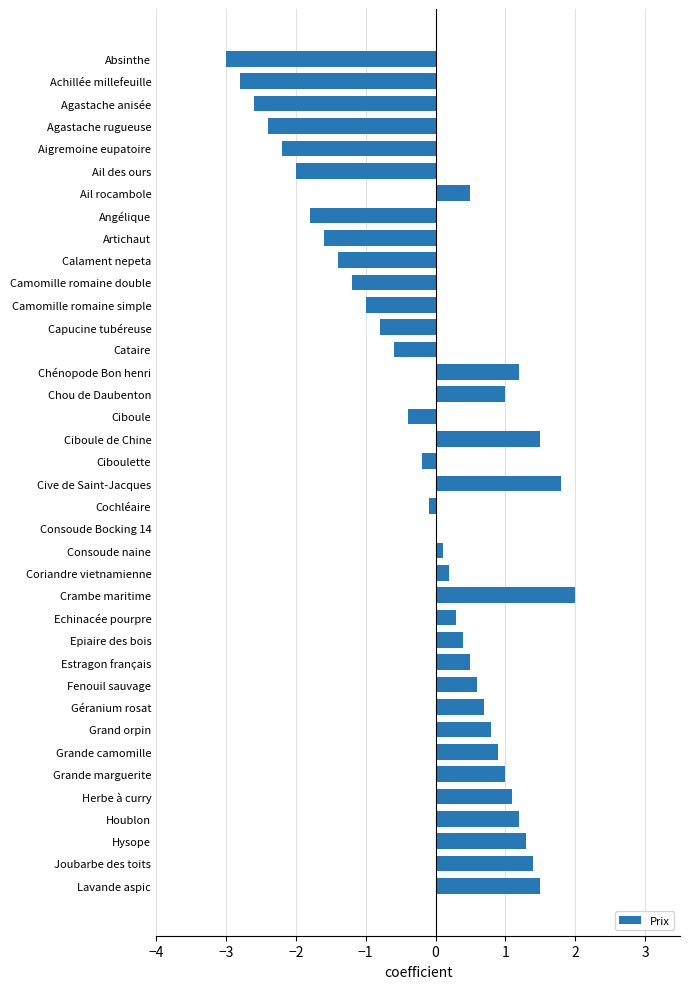

Are the bars horizontal?

Yes